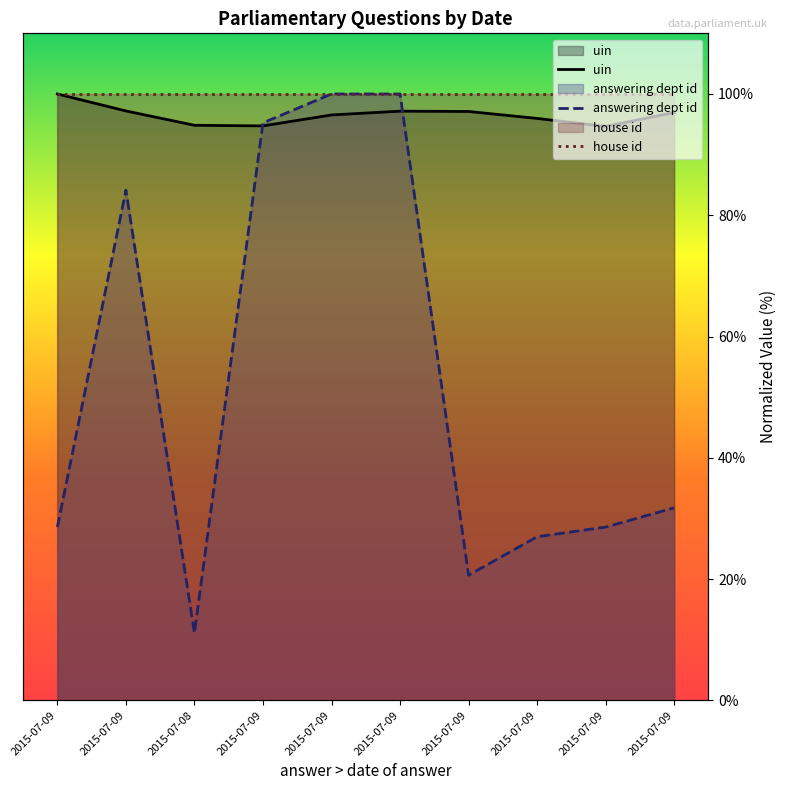

Is the value of answering dept id at 2015-07-09 greater than the value of uin at 2015-07-09?

No